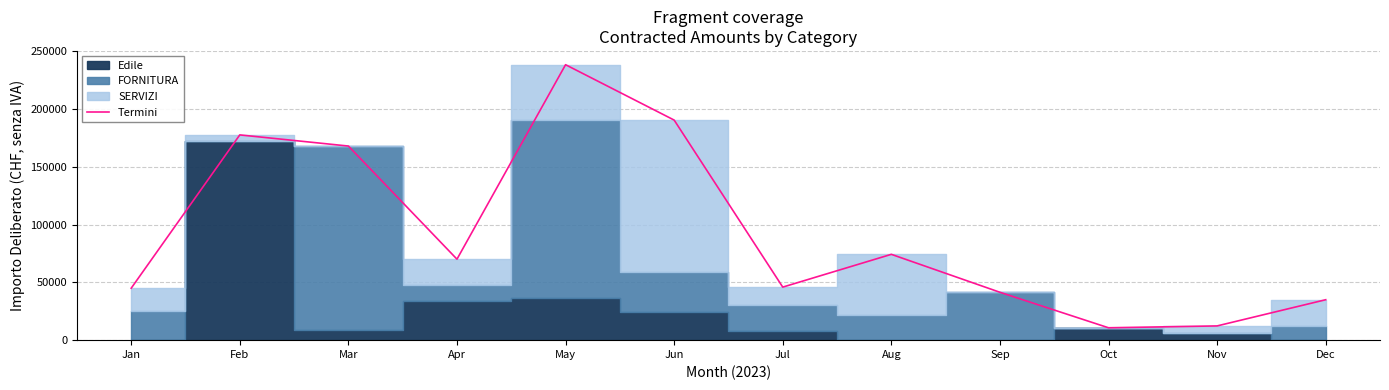

At which label does the data first exceed 70063?

Feb